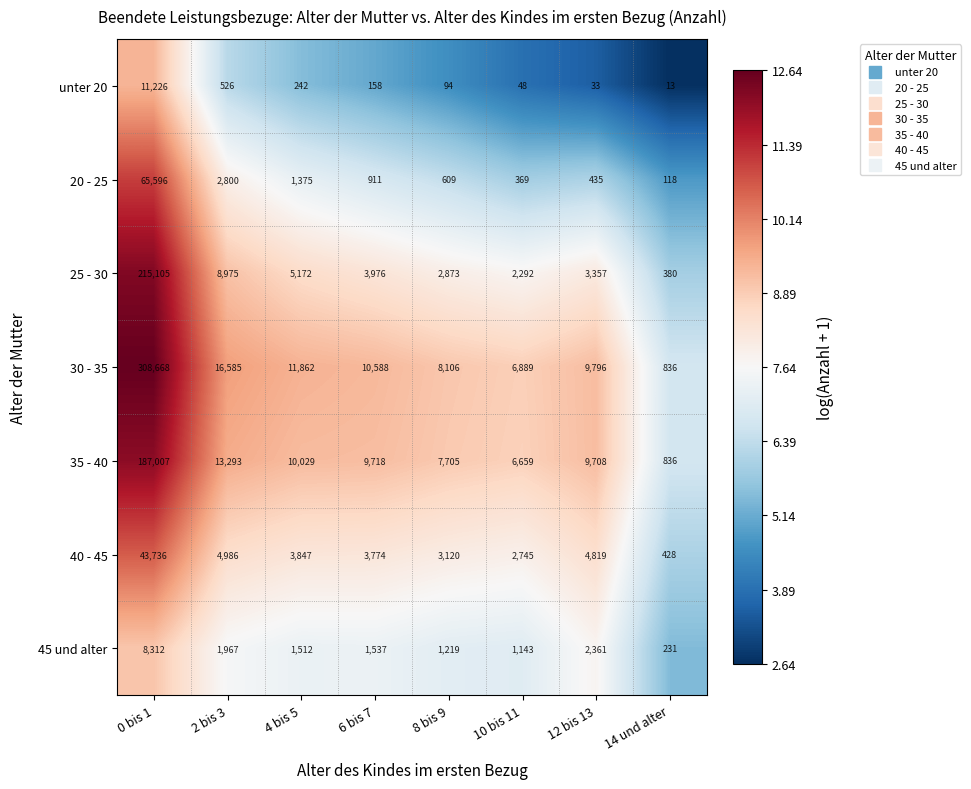

Rank the series by their maximum value, from highest to lowest.

30 - 35, 25 - 30, 35 - 40, 20 - 25, 40 - 45, unter 20, 45 und alter